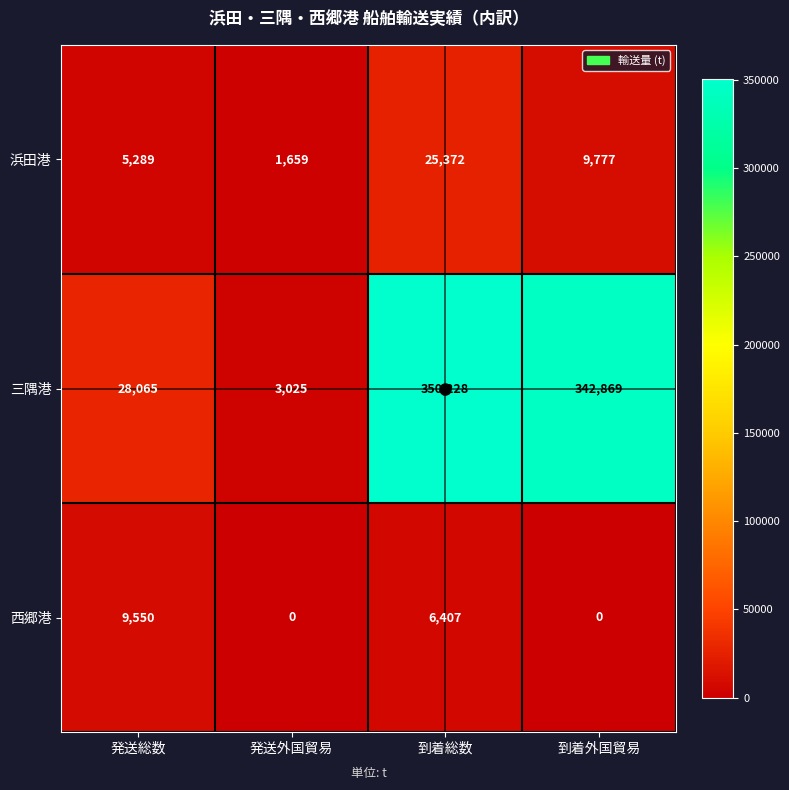

What is the sum of the 浜田港 values at 発送外国貿易 and 到着外国貿易?

11436